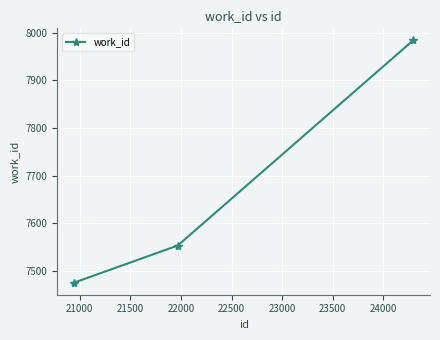

What is the greatest value displayed?

7984